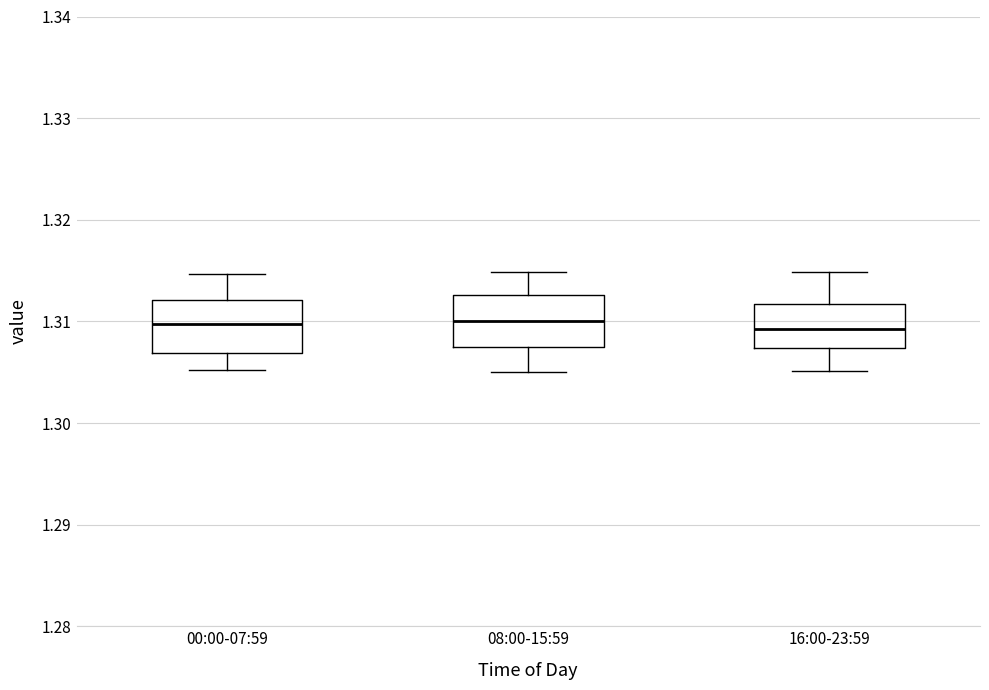

Reading left to right, transcribe this box plot: for each box, give where its median line is, the range the box spans, and where its two whiskers end, as read against the y-axis. The values are not printed on the chart, so give them approximately, as read against the axis.

00:00-07:59: median 1.310, box 1.307 to 1.312, whiskers 1.305 to 1.315
08:00-15:59: median 1.310, box 1.307 to 1.313, whiskers 1.305 to 1.315
16:00-23:59: median 1.309, box 1.307 to 1.312, whiskers 1.305 to 1.315